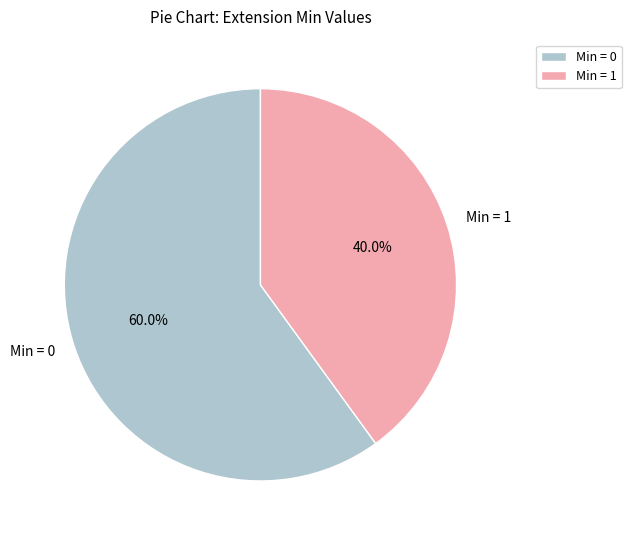

How many segments does this pie chart have?

2